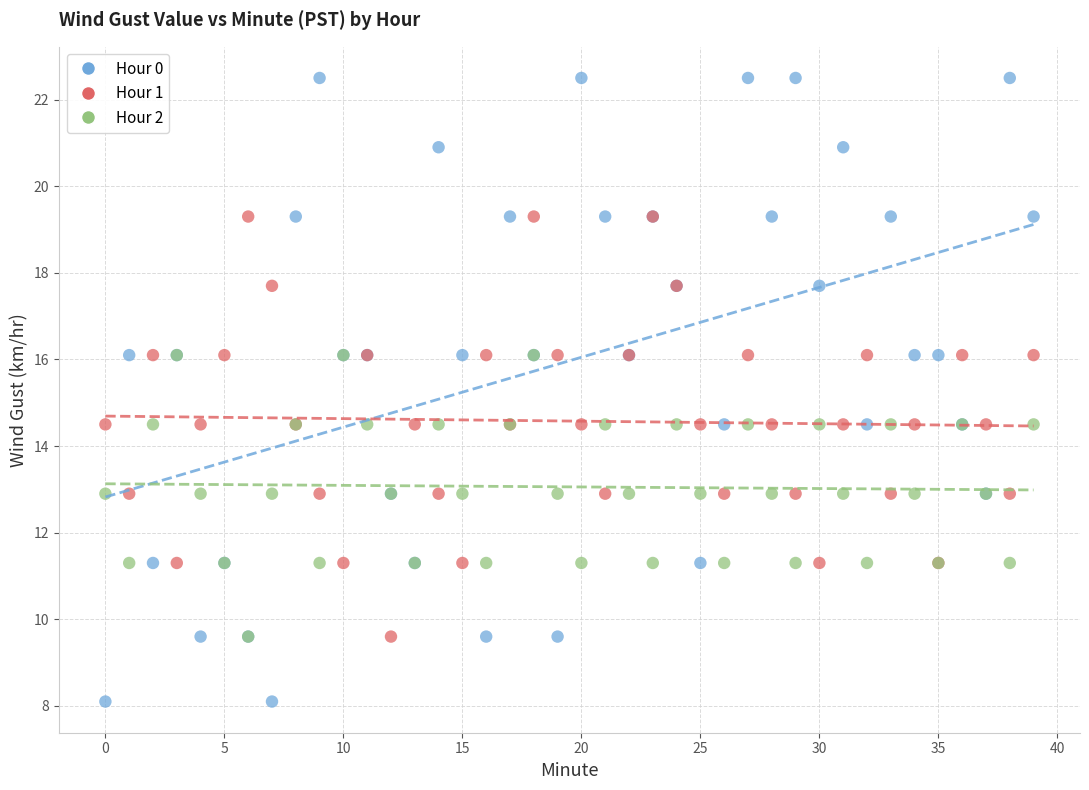

Which series has the largest Y range (max minus min)?

Hour 0